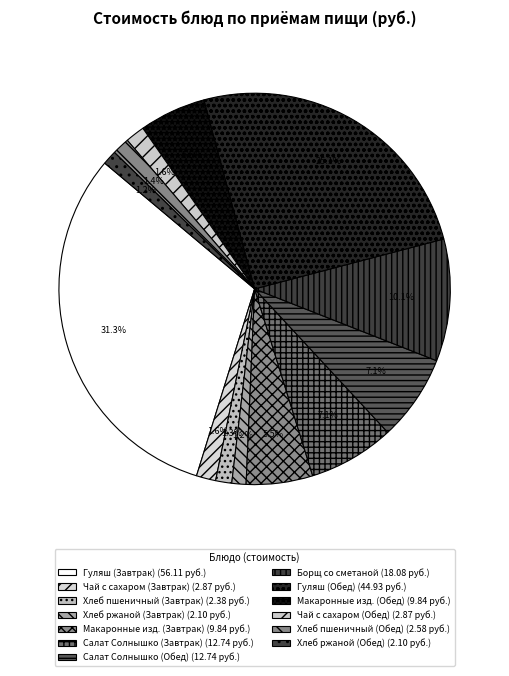

What portion of the pie excludes Чай с сахаром (Обед)?

98.4%